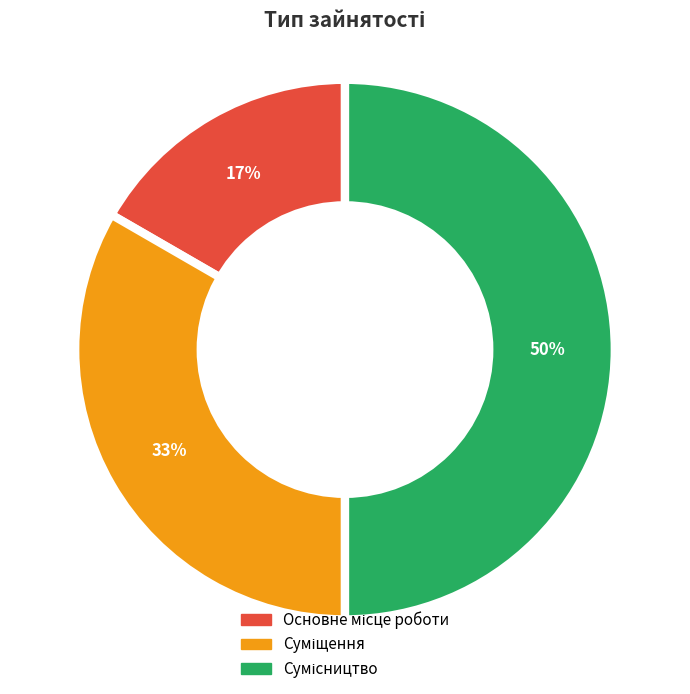

To the nearest percent, what is the average slice percentage?

33%